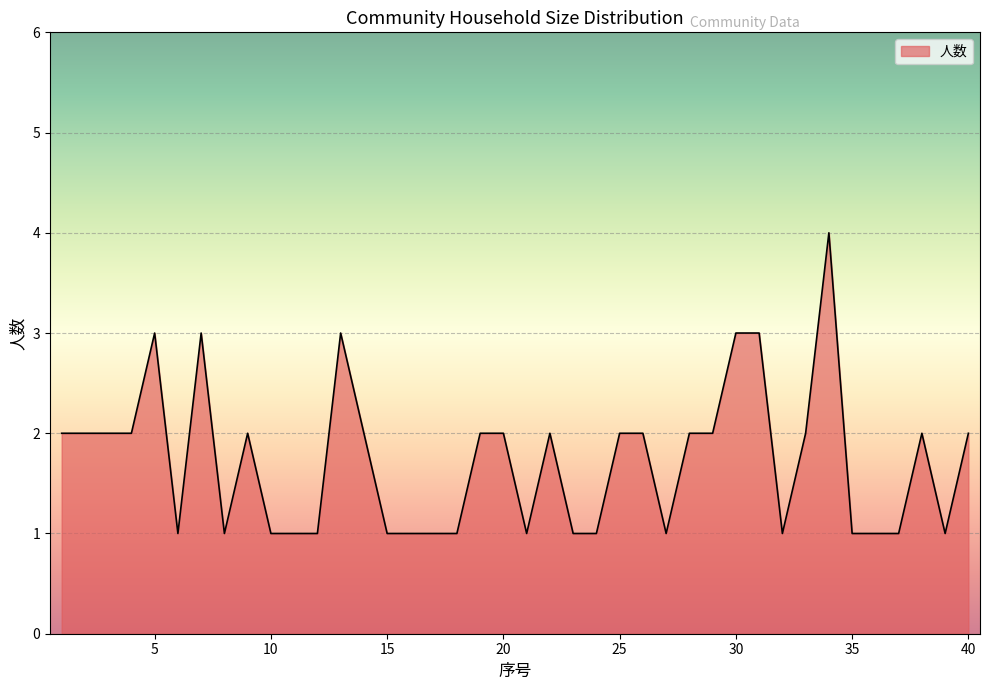

What is the difference between the maximum and minimum values?

3